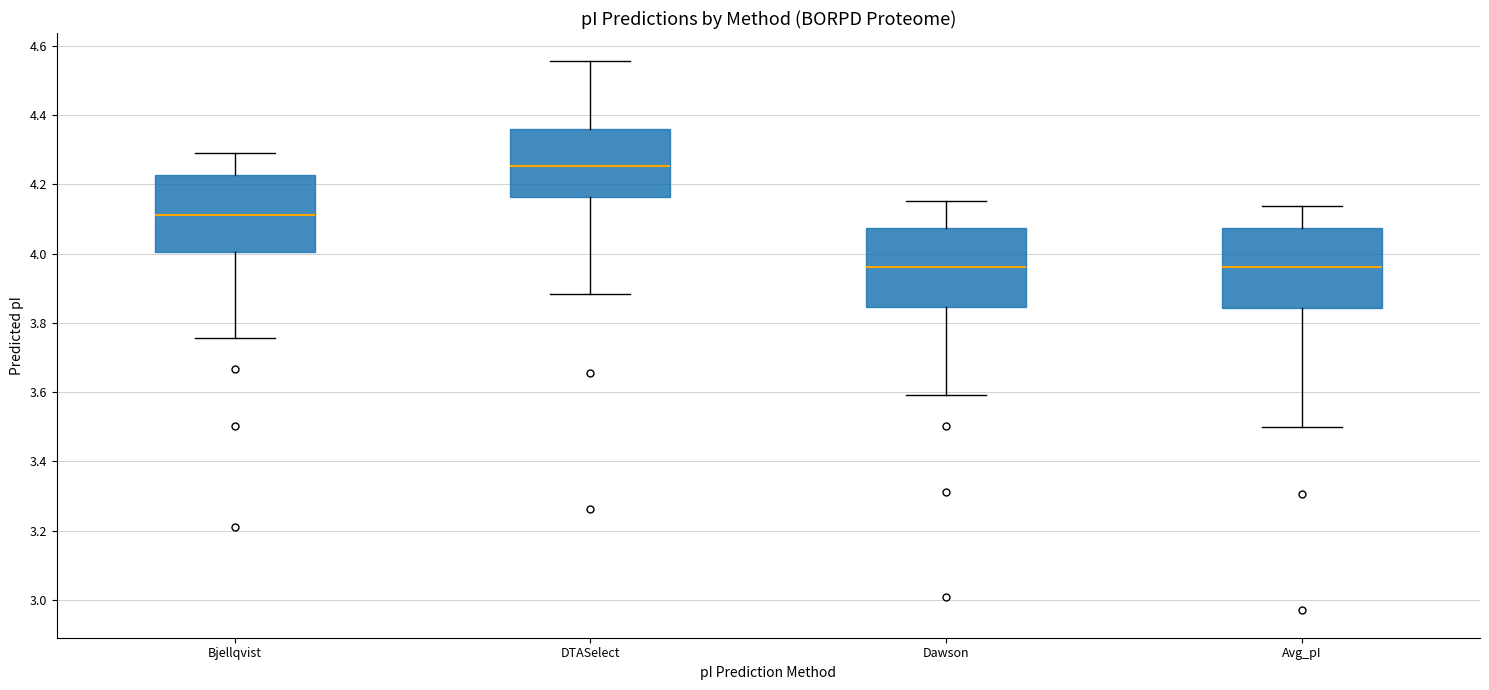

Reading left to right, transcribe this box plot: for each box, give where its median line is, the range the box spans, and where its two whiskers end, as read against the y-axis. The values are not printed on the chart, so give them approximately, as read against the axis.

Bjellqvist: median 4.12, box 4.00 to 4.22, whiskers 3.76 to 4.30
DTASelect: median 4.26, box 4.16 to 4.36, whiskers 3.88 to 4.56
Dawson: median 3.96, box 3.84 to 4.08, whiskers 3.60 to 4.16
Avg_pI: median 3.96, box 3.84 to 4.08, whiskers 3.50 to 4.14